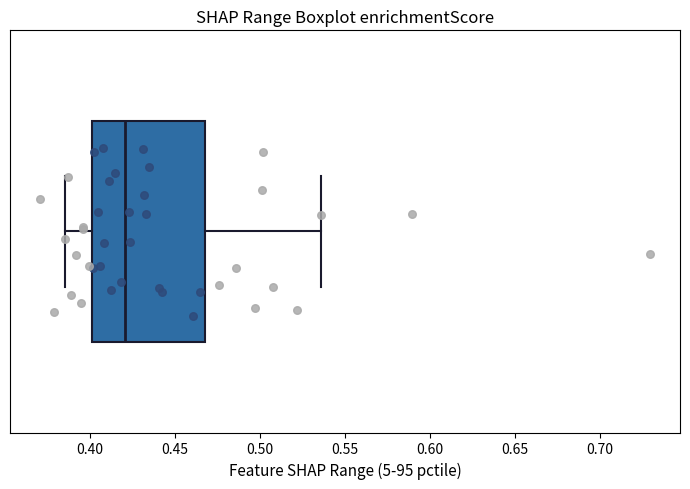

Where is the left edge of the box on the x-axis? The values are not printed on the chart, so give them approximately, as read against the axis.

0.400